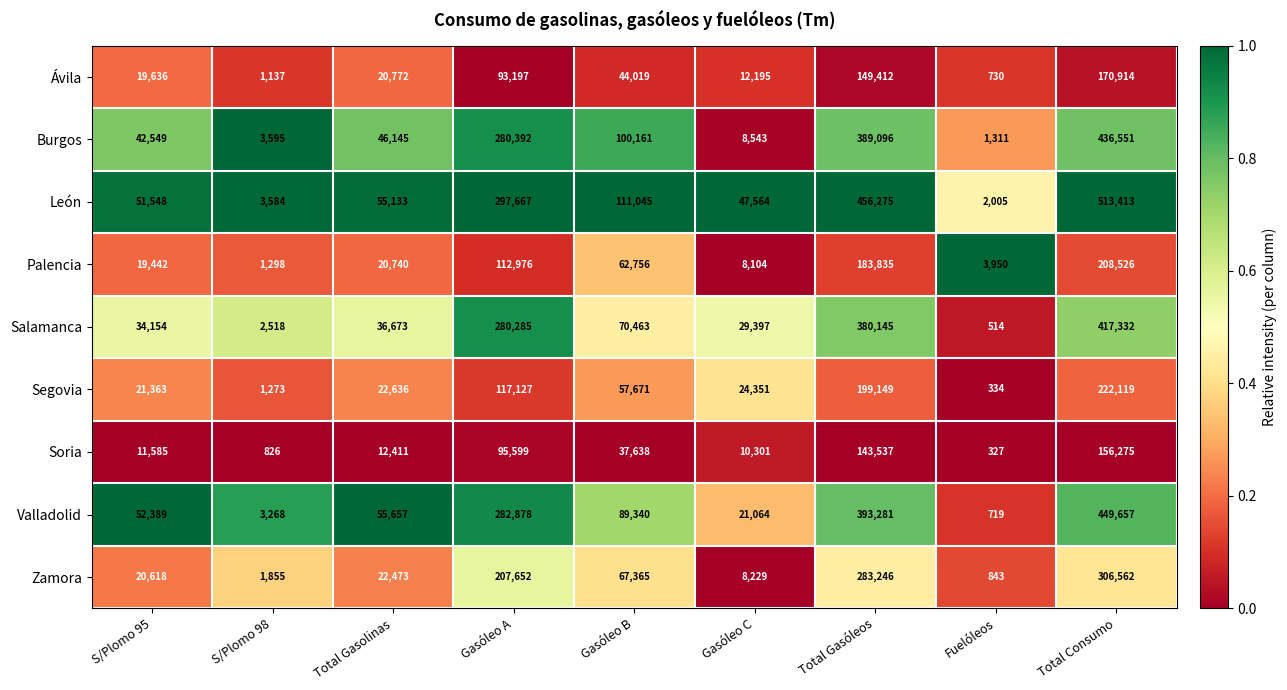

Between Gasóleo B and Total Consumo, which series saw the biggest shift?

León